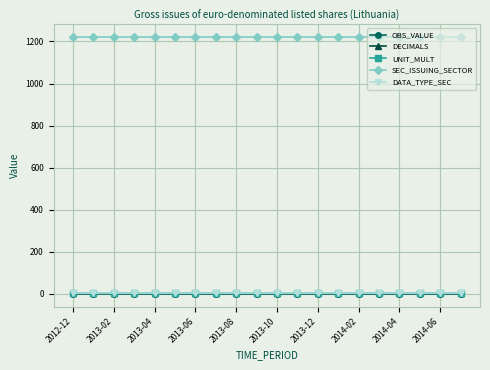

Which series has the largest total across all categories?

SEC_ISSUING_SECTOR